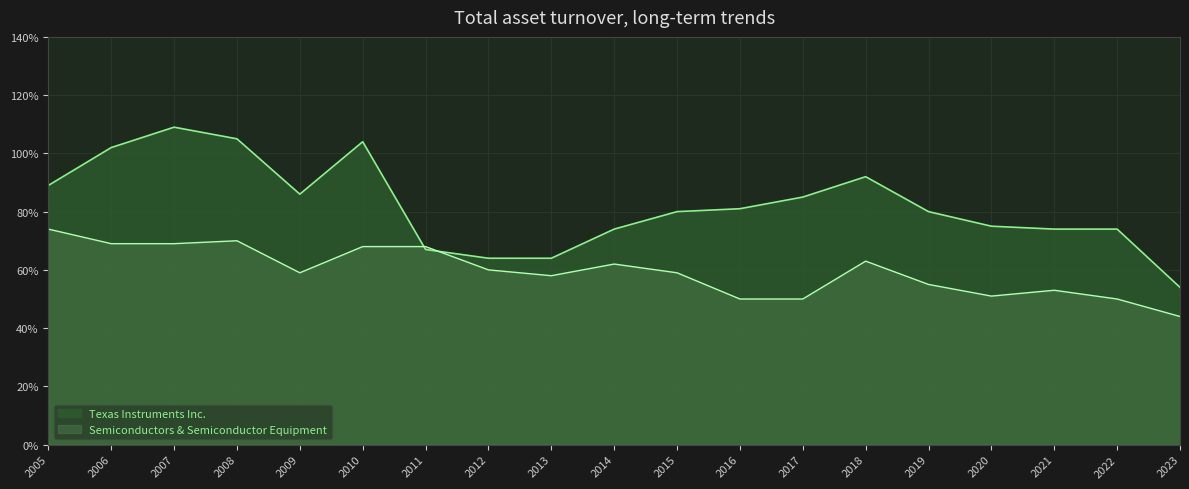

At how many categories does at least one series exceed 0?

19